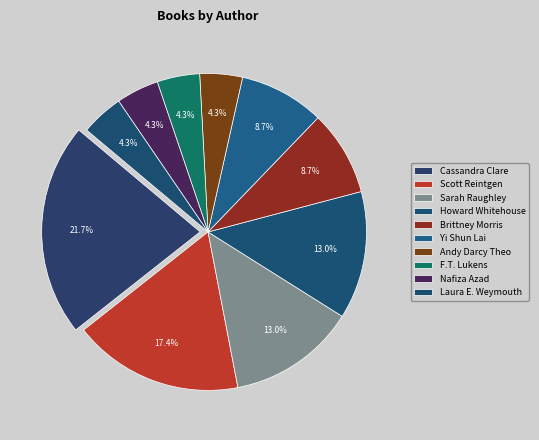

How many segments does this pie chart have?

10